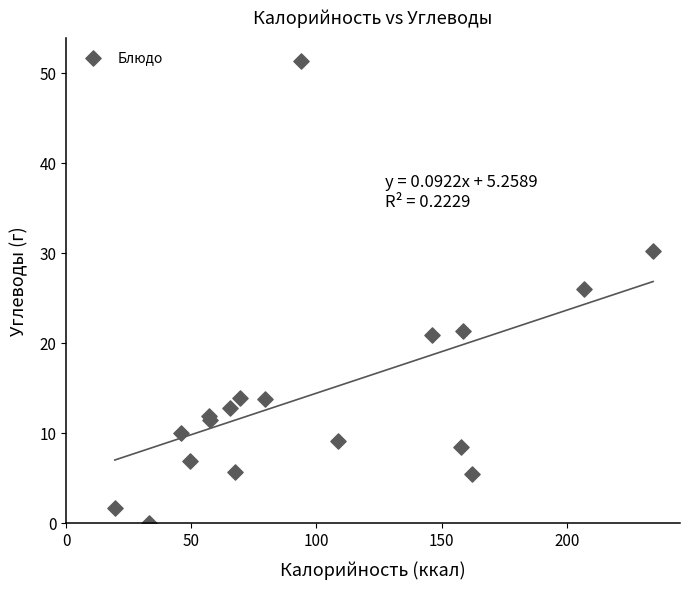

What Y value in the scatter plot is closest to 25?

26.1